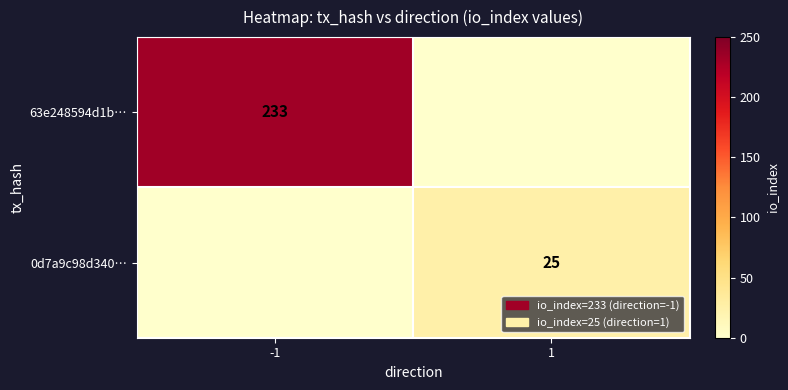

Is it true that 0d7a9c98d340… equals 38 at 1?

False